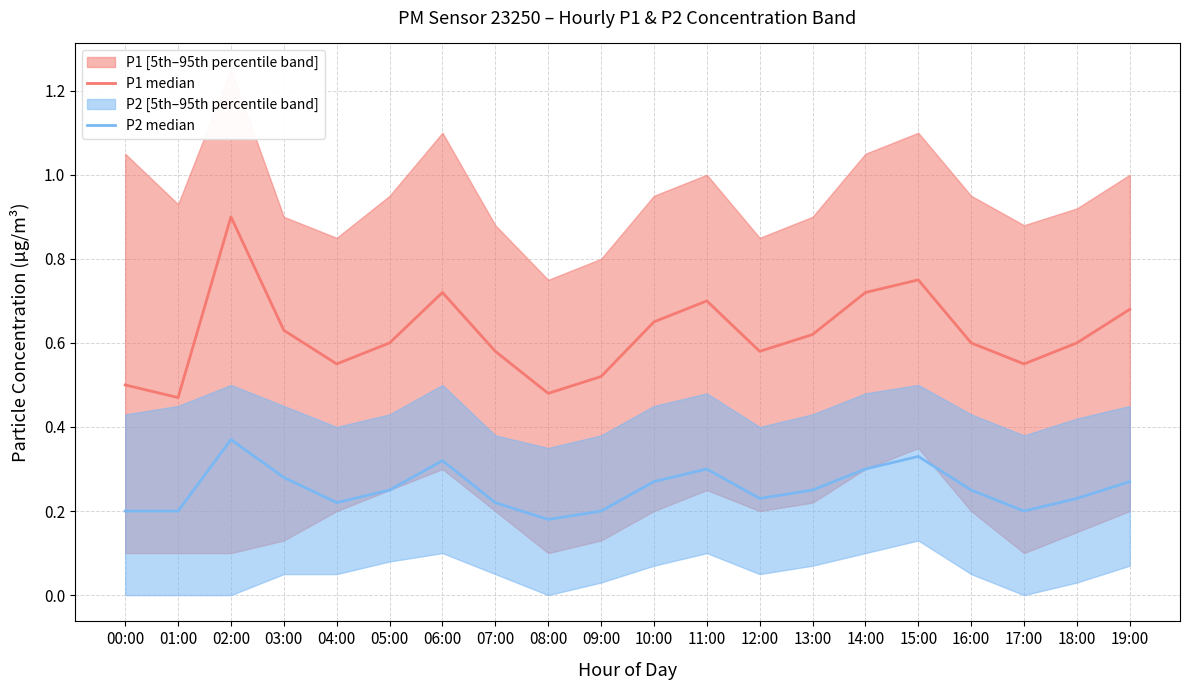

What position from the right is 09:00?

11